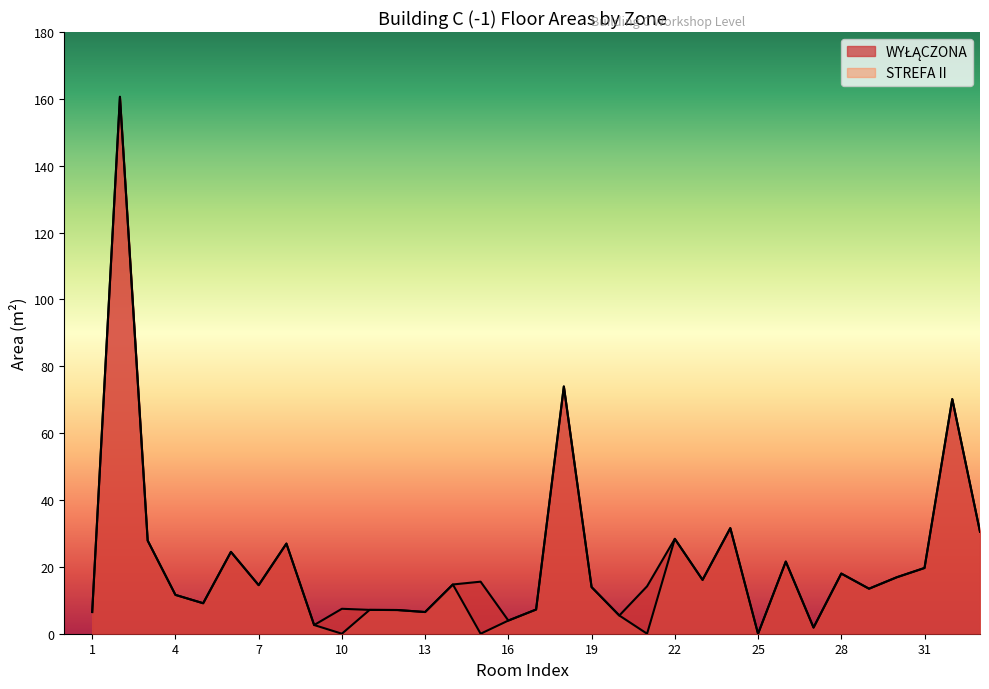

How many positive values does the STREFA II series have?

29